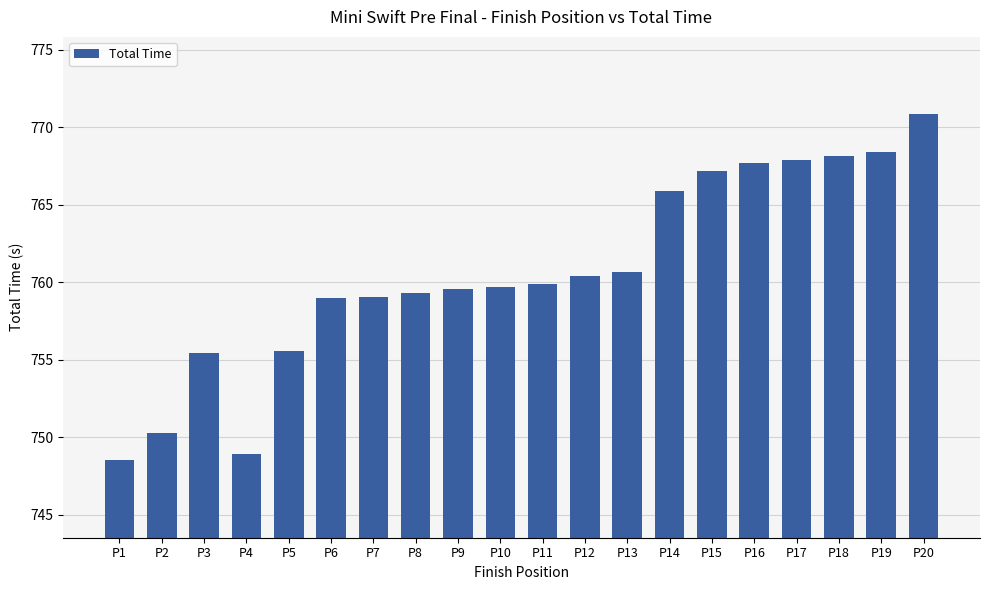

At which category does the chart reach its peak across all series?

P20